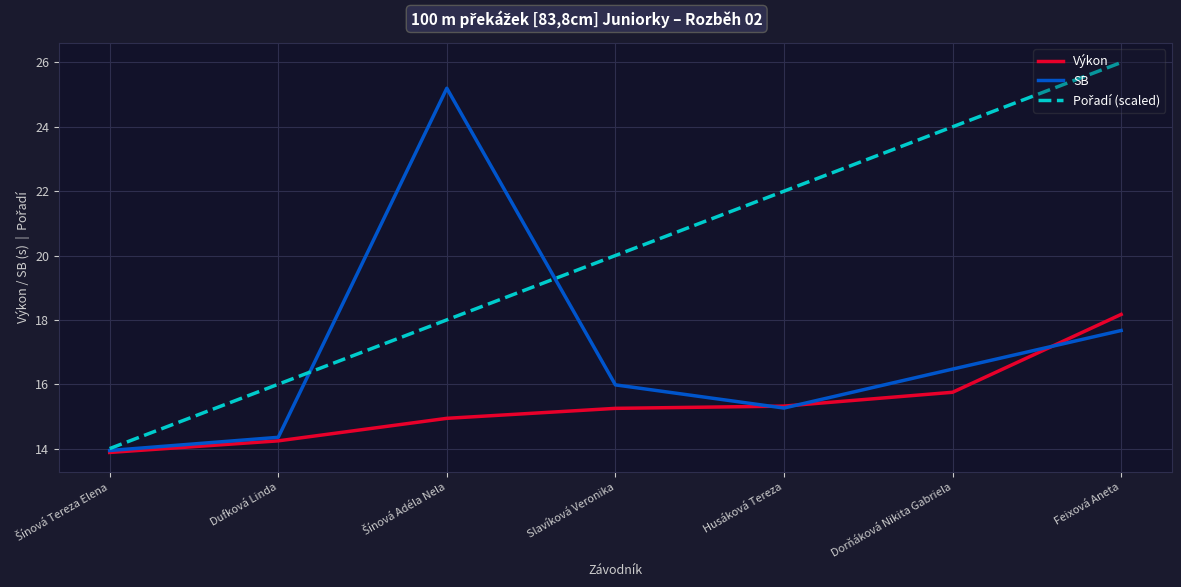

What value does the SB series have at Husáková Tereza?

15.3